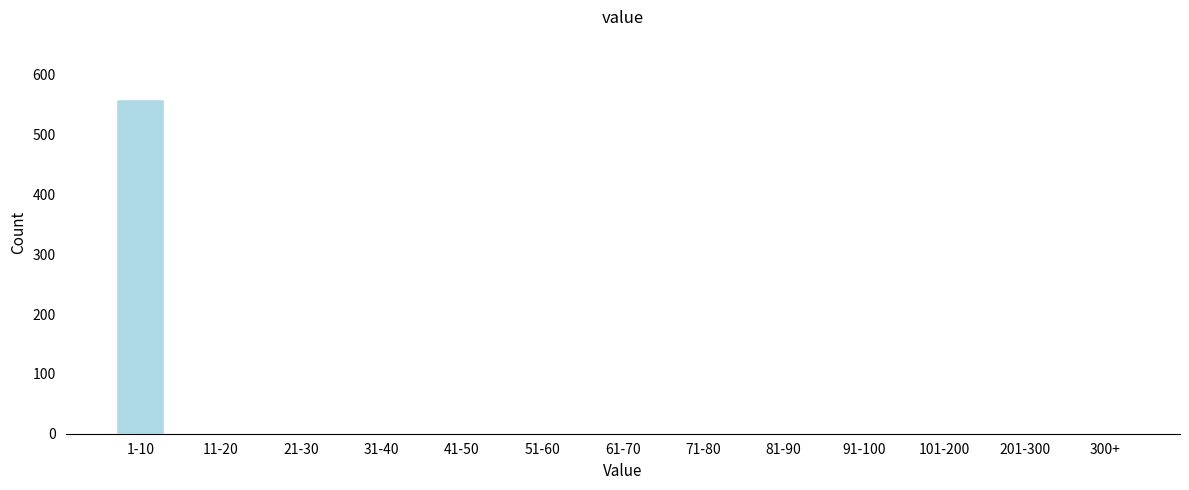

Reading left to right, list all the values displayed in this chart.

1-10=560	11-20=0	21-30=0	31-40=0	41-50=0	51-60=0	61-70=0	71-80=0	81-90=0	91-100=0	101-200=0	201-300=0	300+=0